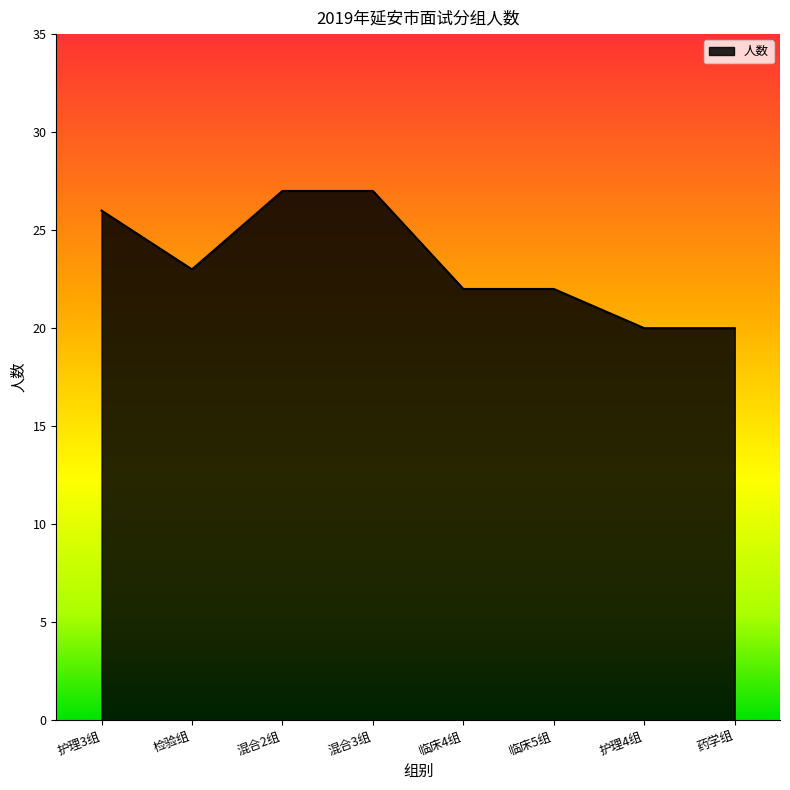

True or false: there are more than 2 points higher than both neighbors.

False